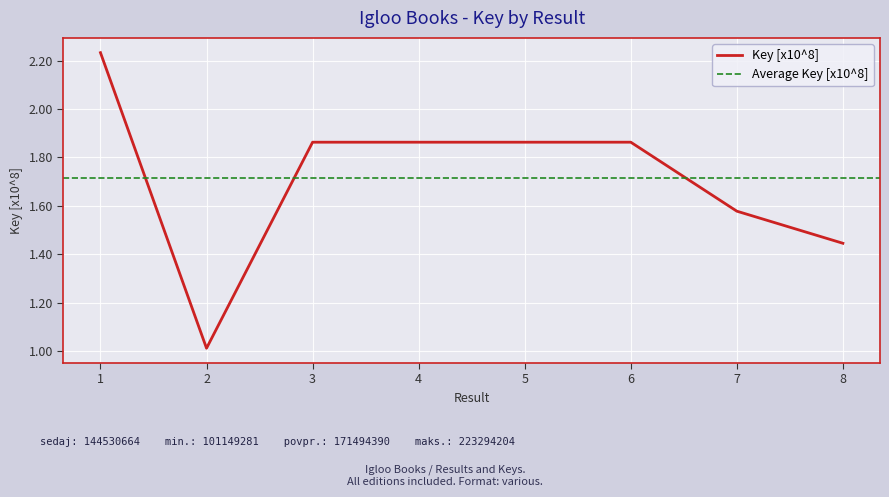

True or false: the data has more than 1 interior local peaks.

False